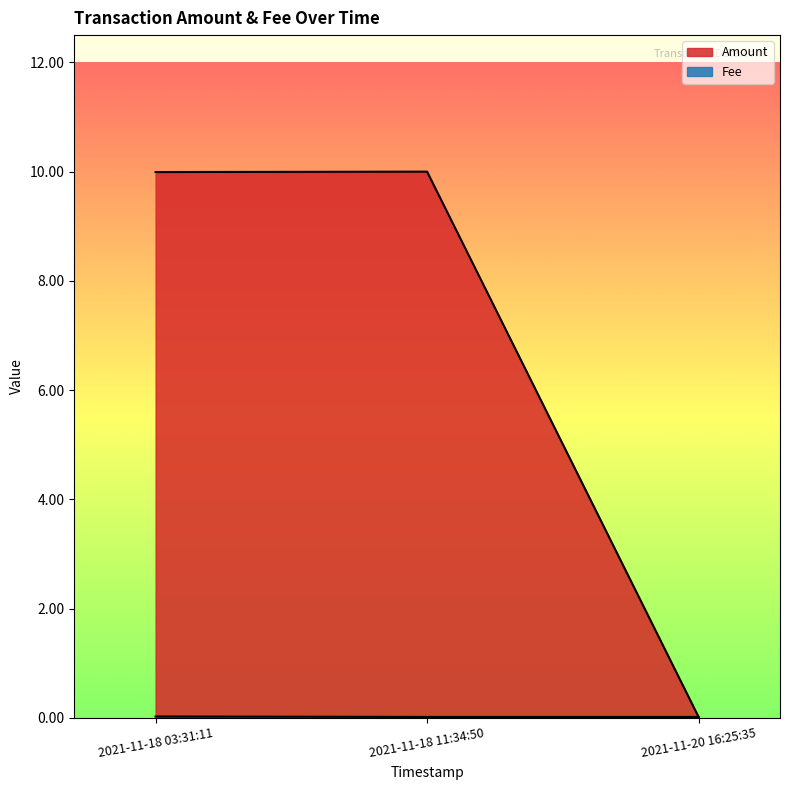

At which category does the chart reach its peak across all series?

2021-11-18 11:34:50